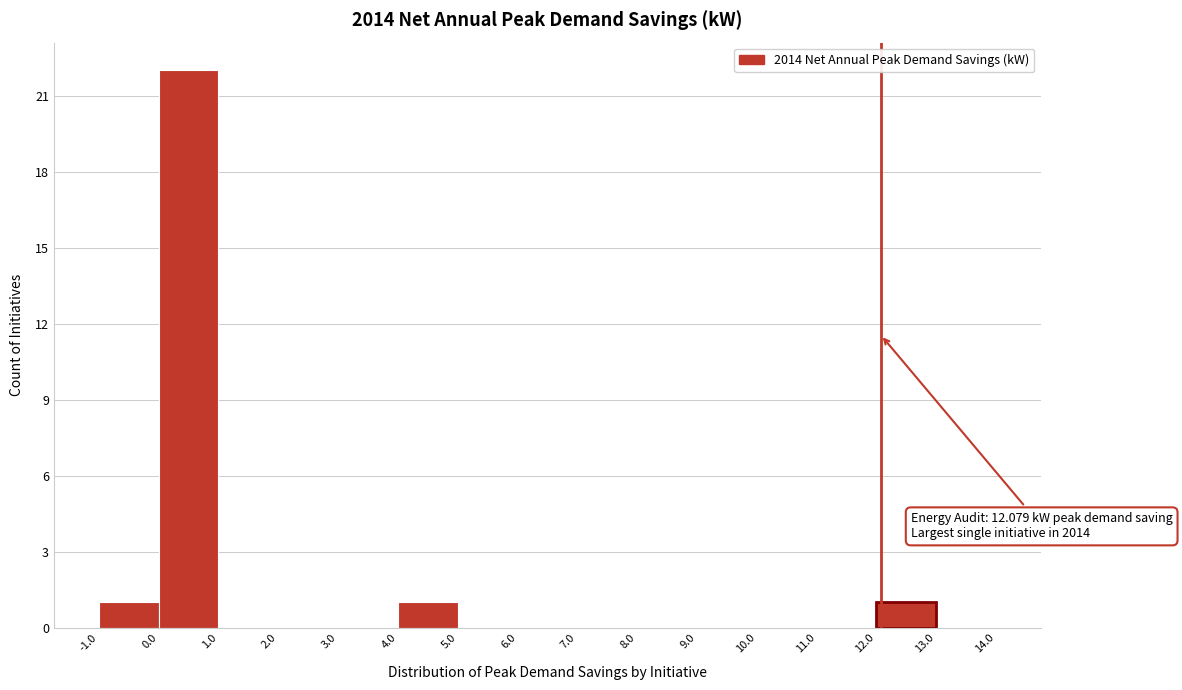

Over which range of the x-axis is the bar tallest?

0.0 to 1.0